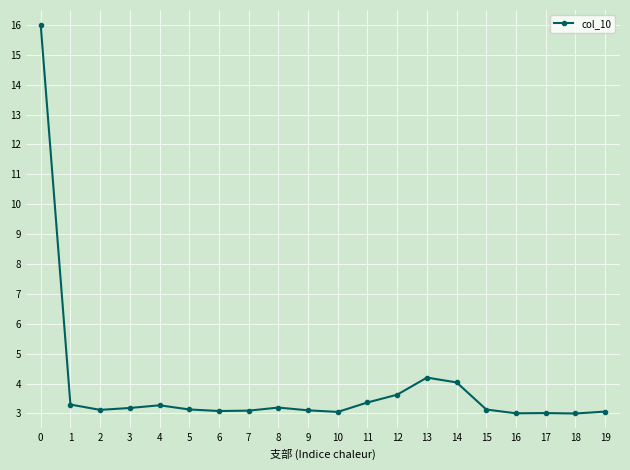

True or false: the data has more than 0 interior local peaks.

True